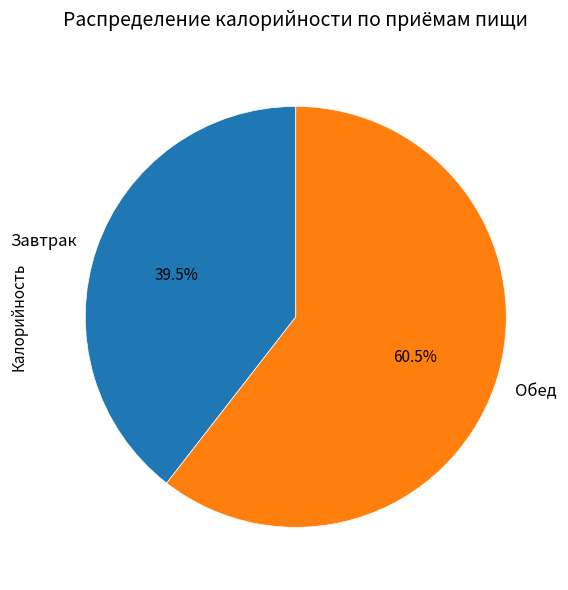

Rank the categories by value from lowest to highest.

Завтрак, Обед